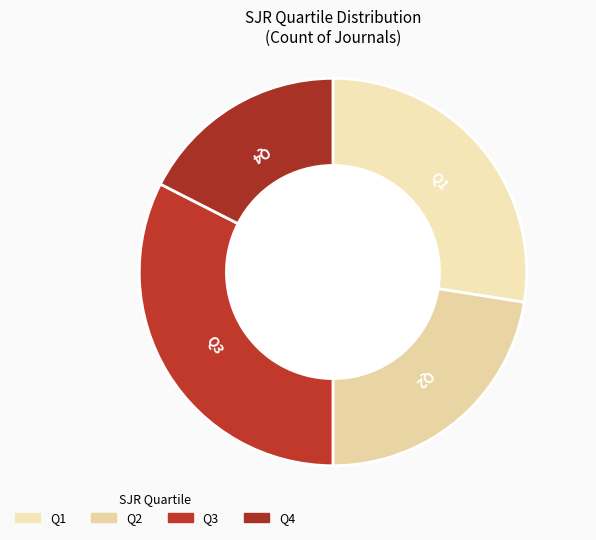

To the nearest percent, what portion does Q2 represent?

22%